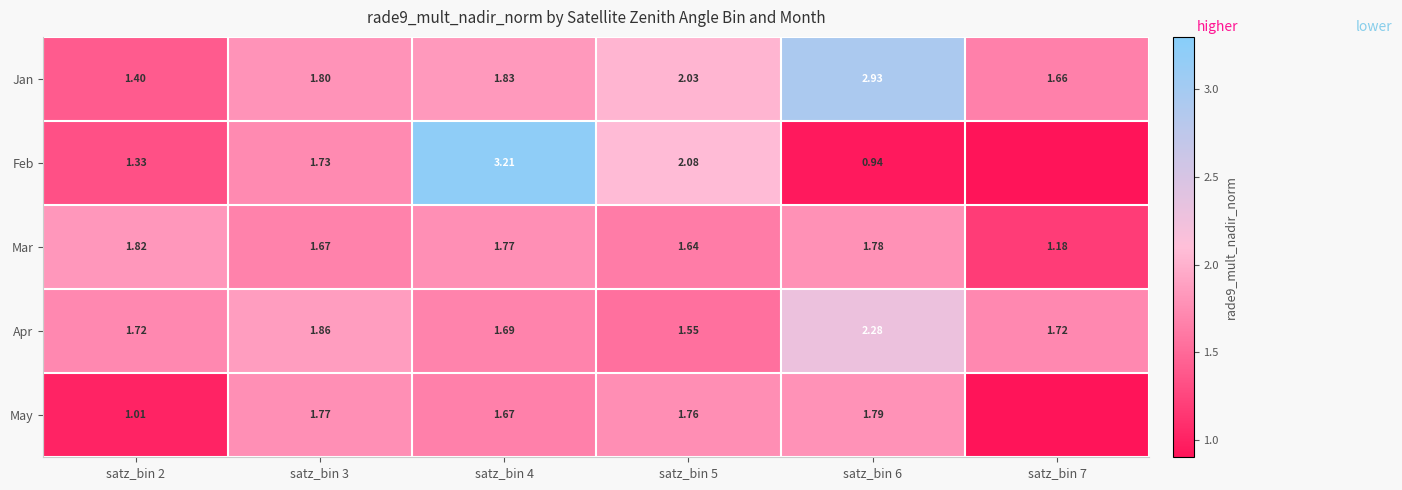

What is the total value across all series at satz_bin 3?

8.8